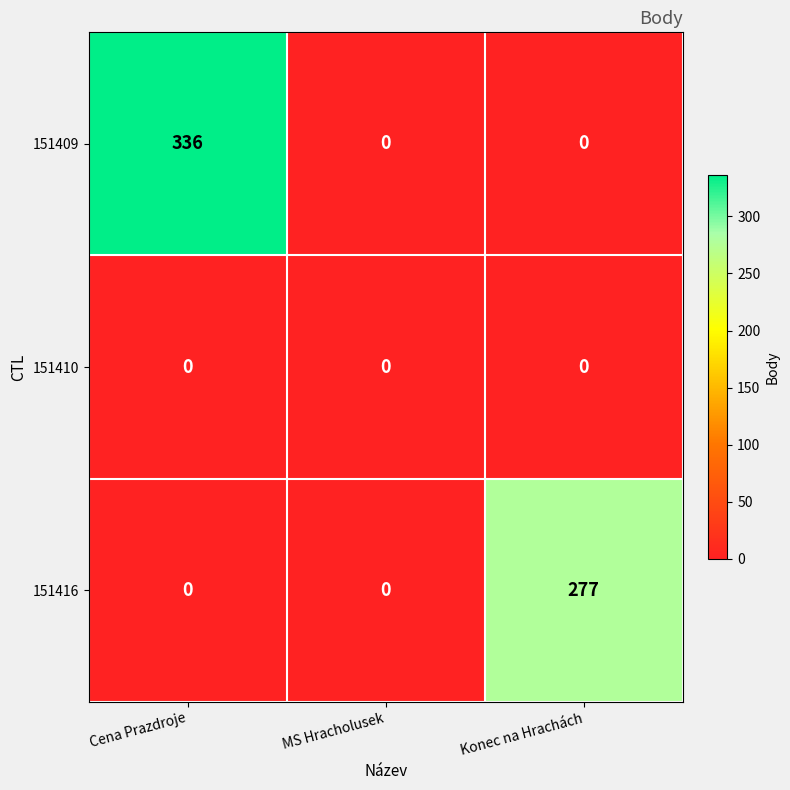

Rank the series by their average value, from highest to lowest.

151409, 151416, 151410